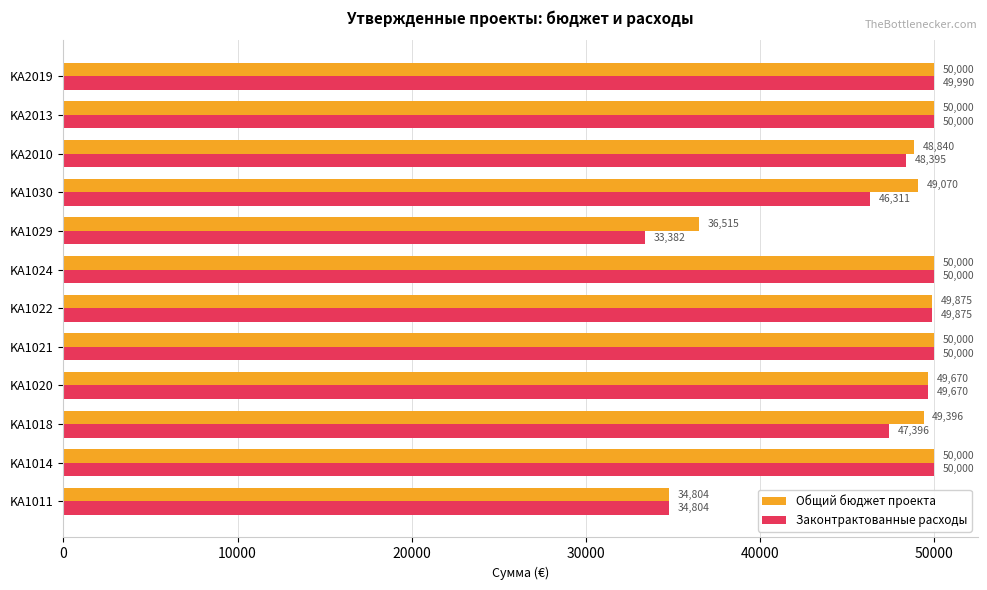

What is the average value of the Общий бюджет проекта series?

47348